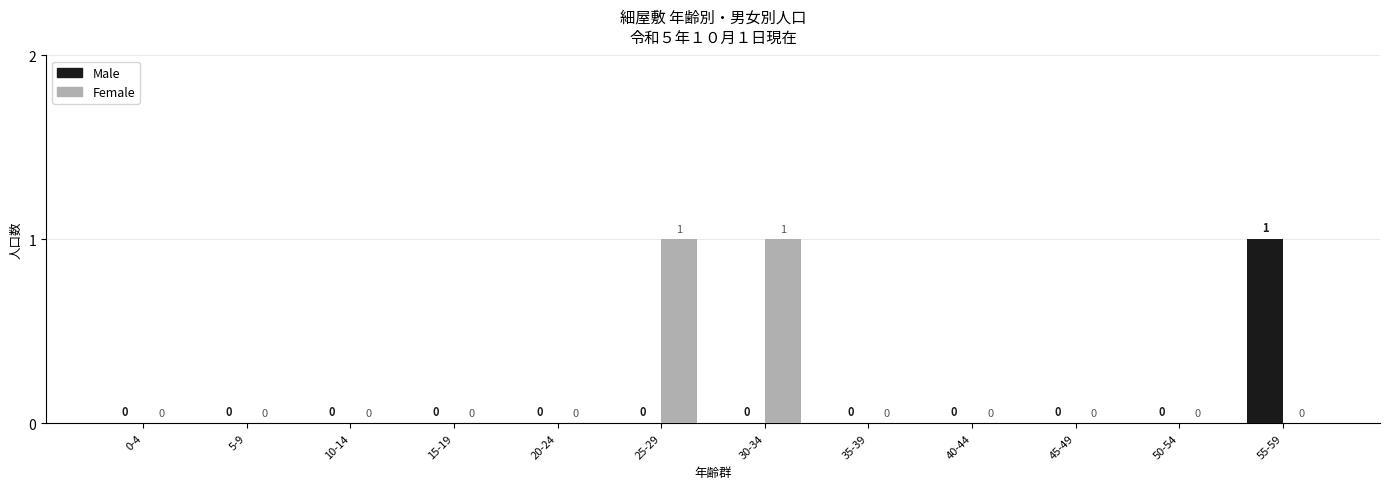

Count the number of data series in this chart.

2